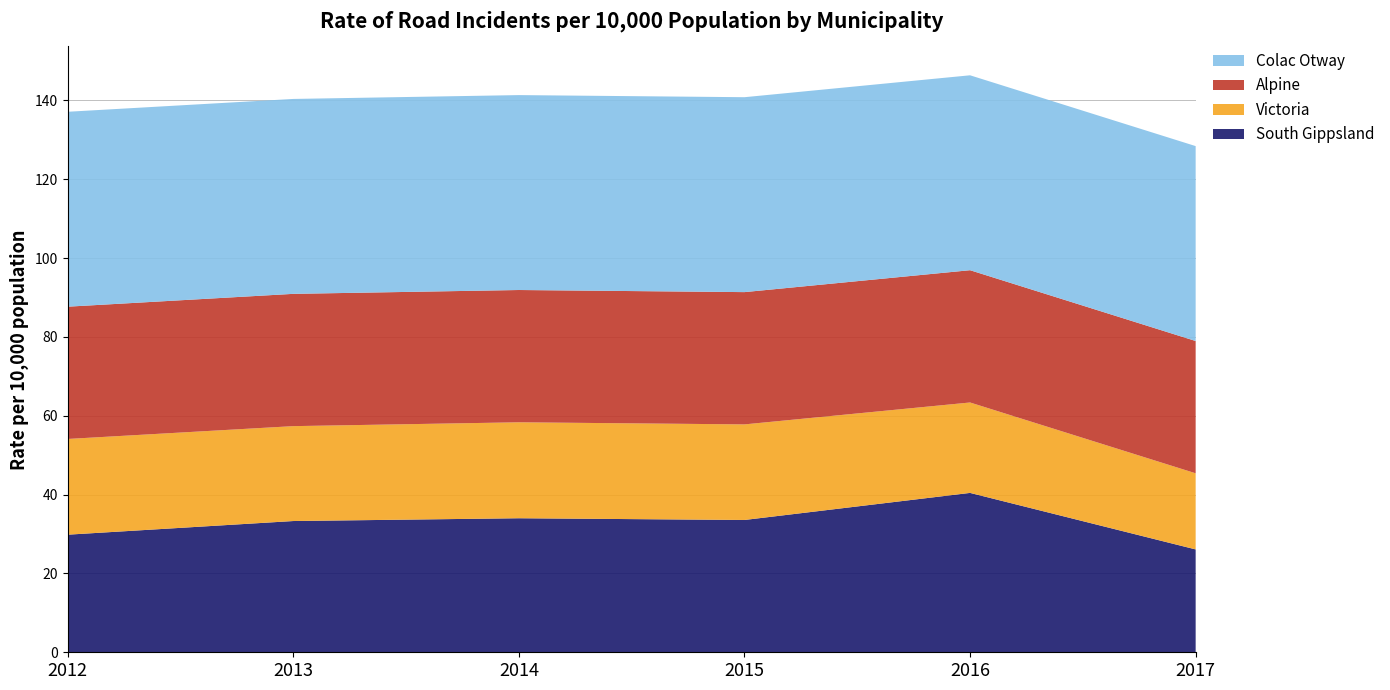

Reading right to left, transcribe all the data shown in this chart.

South Gippsland: 26.1	40.4	33.6	34.0	33.3	29.8
Victoria: 19.3	22.9	24.2	24.3	24.1	24.3
Alpine: 33.6	33.6	33.6	33.6	33.6	33.6
Colac Otway: 49.4	49.4	49.4	49.4	49.4	49.4